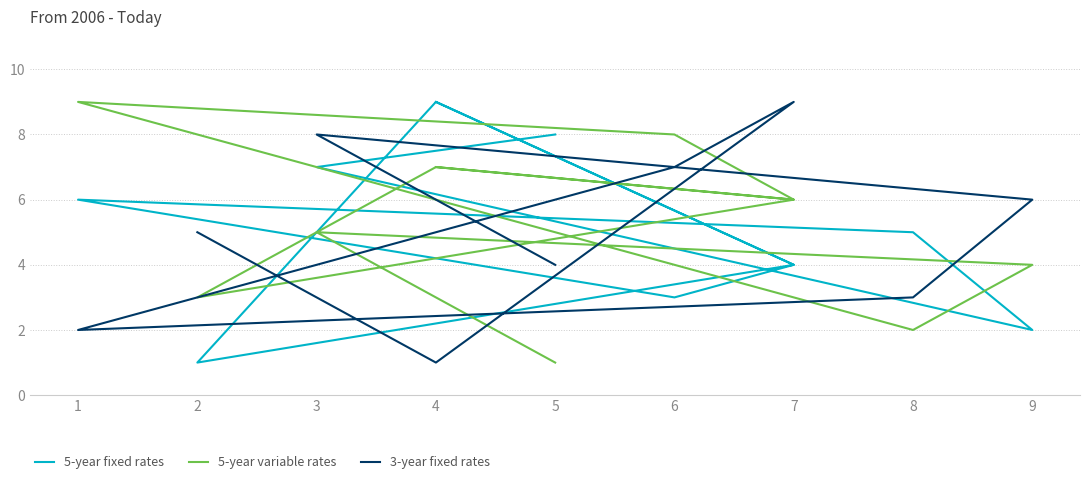

Is the value of 5-year variable rates at 7 greater than the value of 5-year fixed rates at 7?

Yes